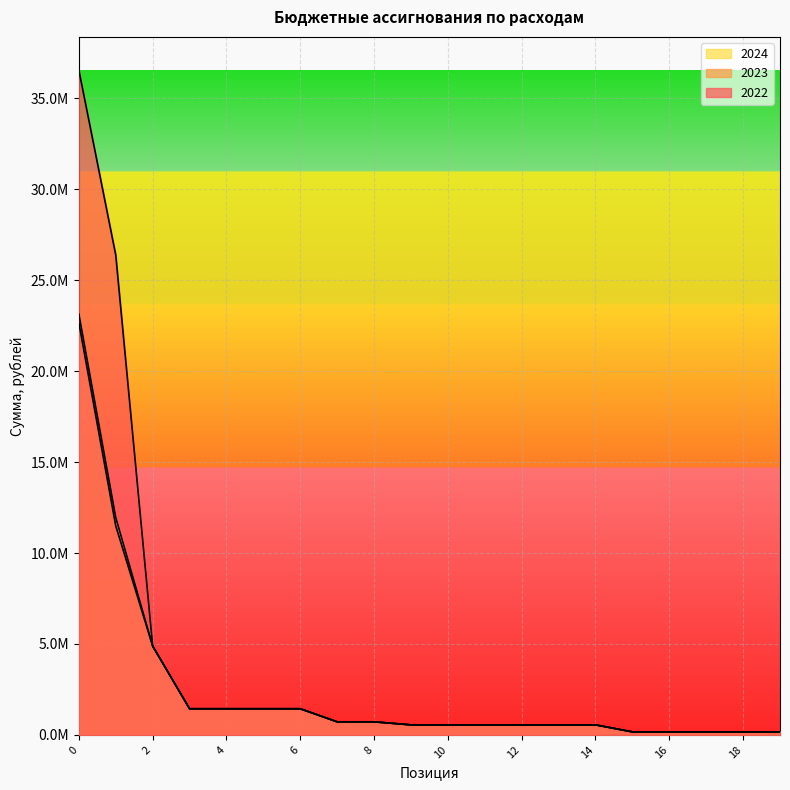

True or false: 2024 and 2022 intersect in this chart.

False